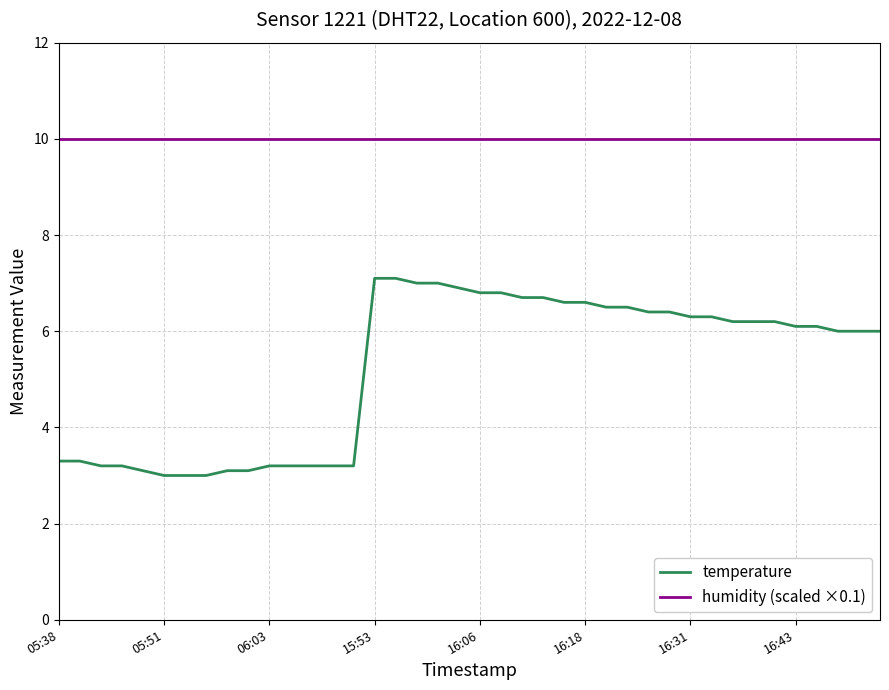

Rank the series by their average value, from lowest to highest.

temperature, humidity (scaled ×0.1)